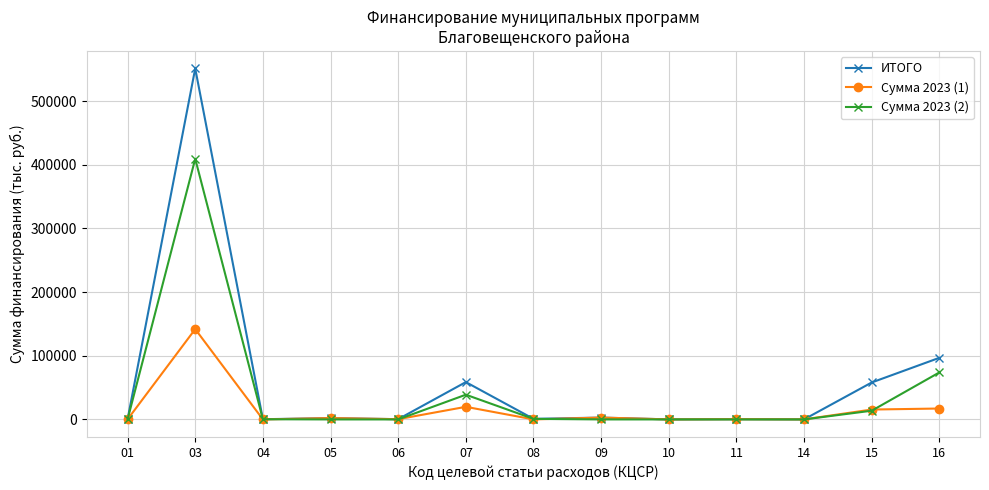

Rank the series by their maximum value, from highest to lowest.

ИТОГО, Сумма 2023 (2), Сумма 2023 (1)